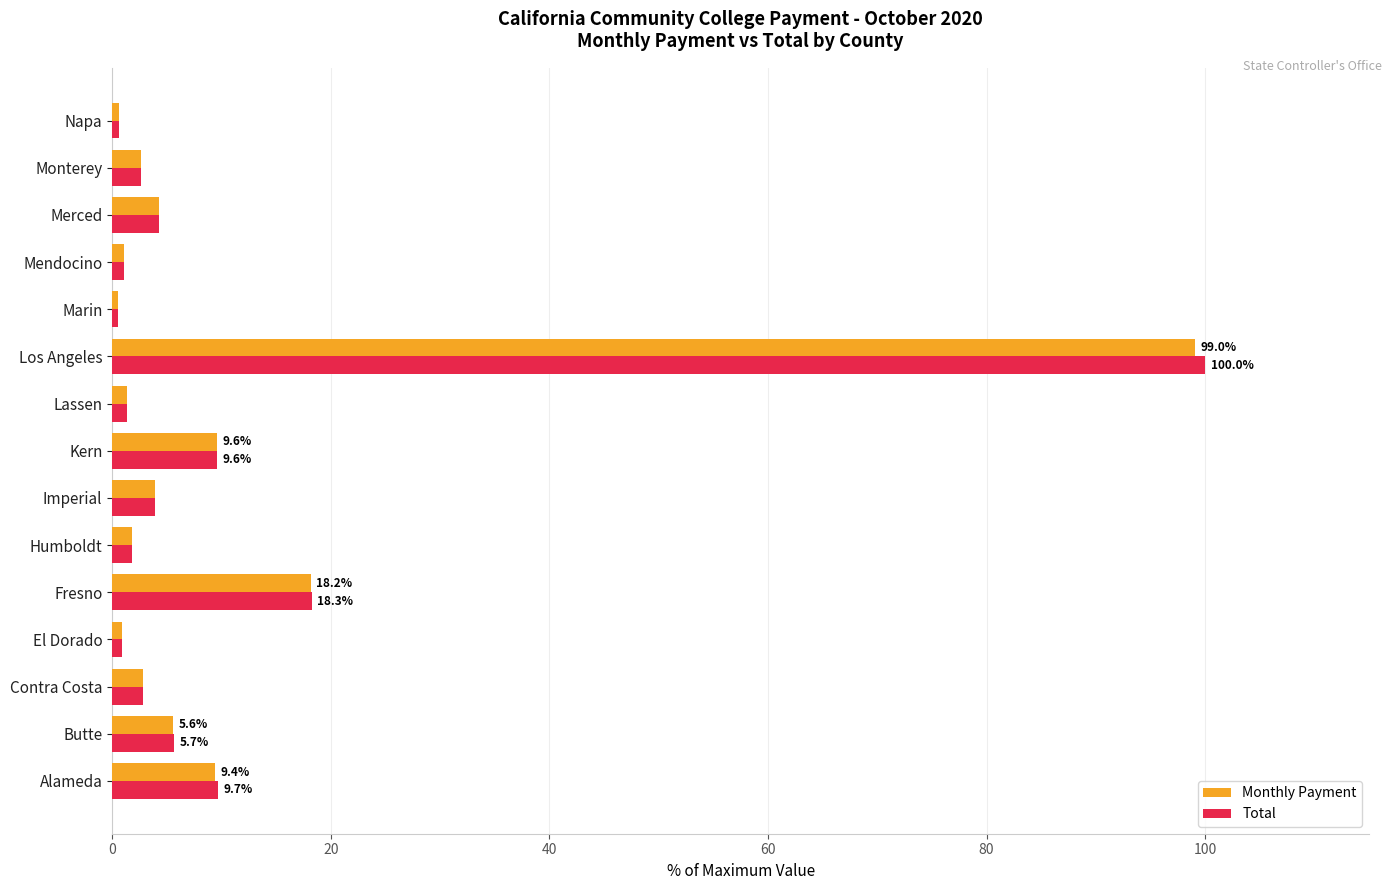

At which category is the sum across all series the highest?

Los Angeles